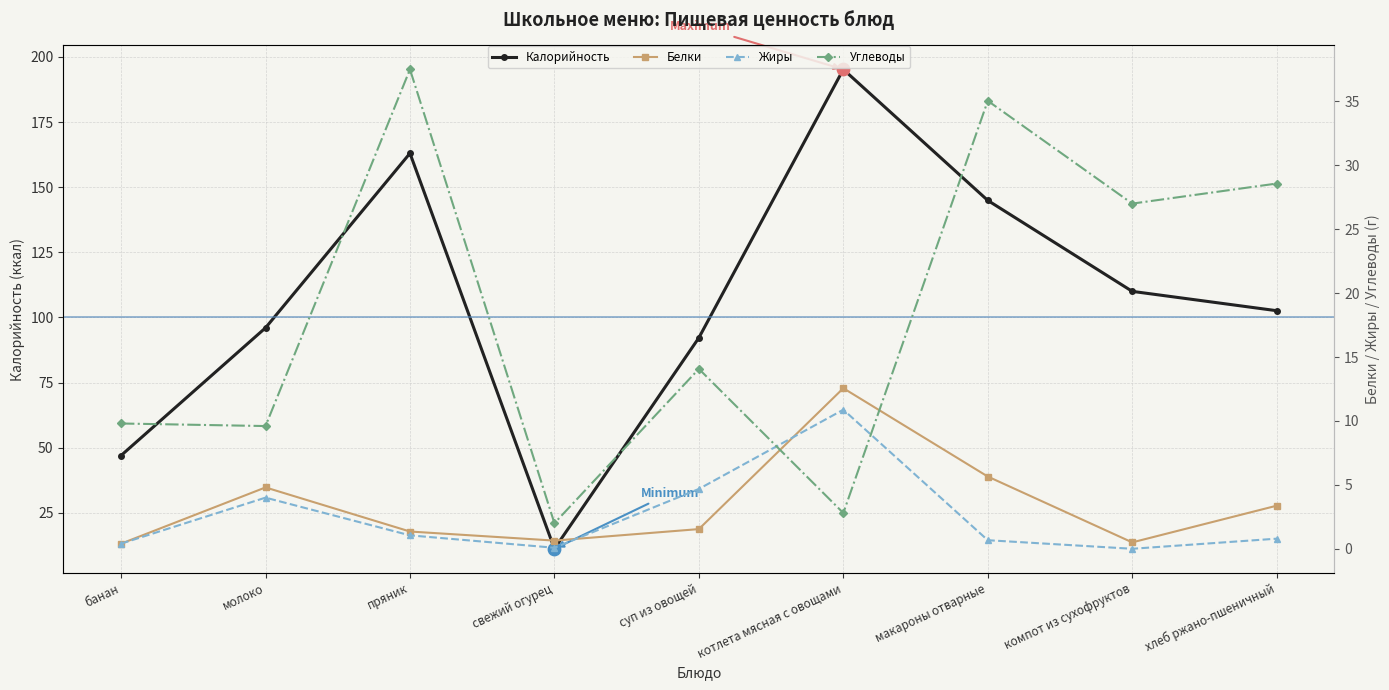

Which series has the largest Y range (max minus min)?

Калорийность